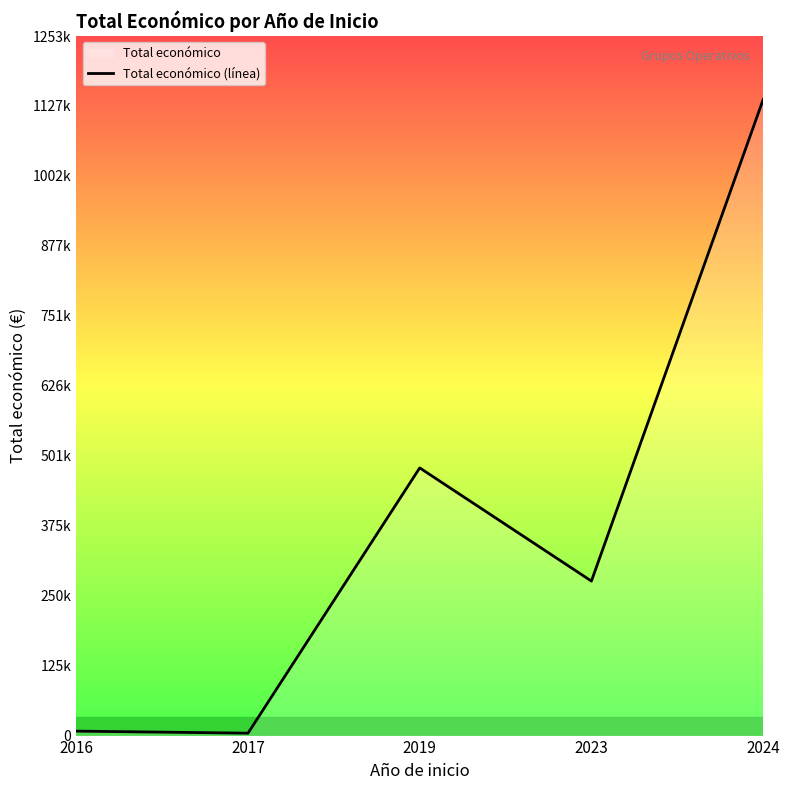

Which category has the lowest value across all series?

2017